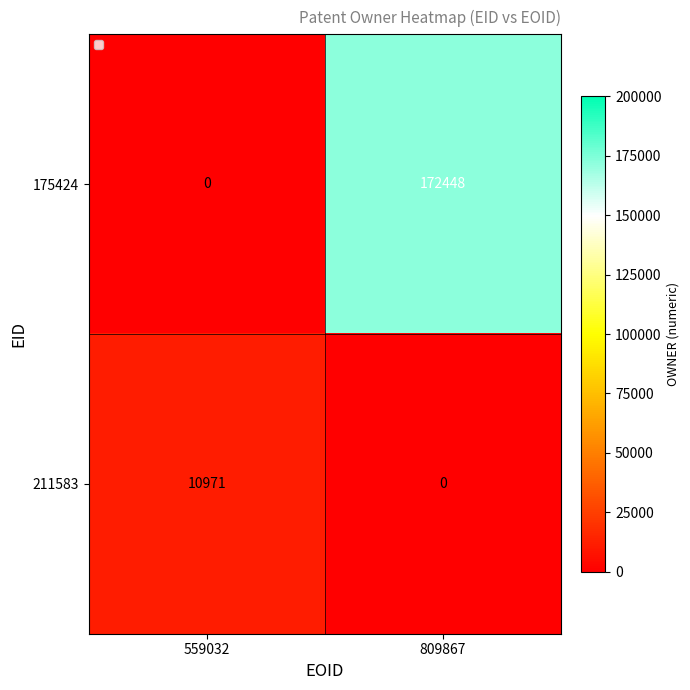

What is the sum of all 175424 values?

172448